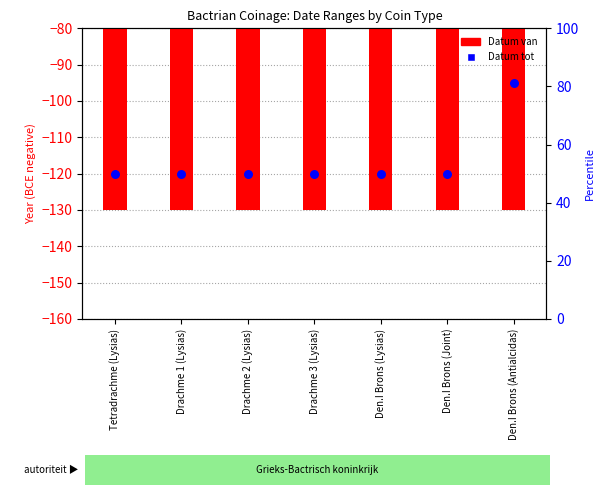

Which series has the largest total across all categories?

Datum tot